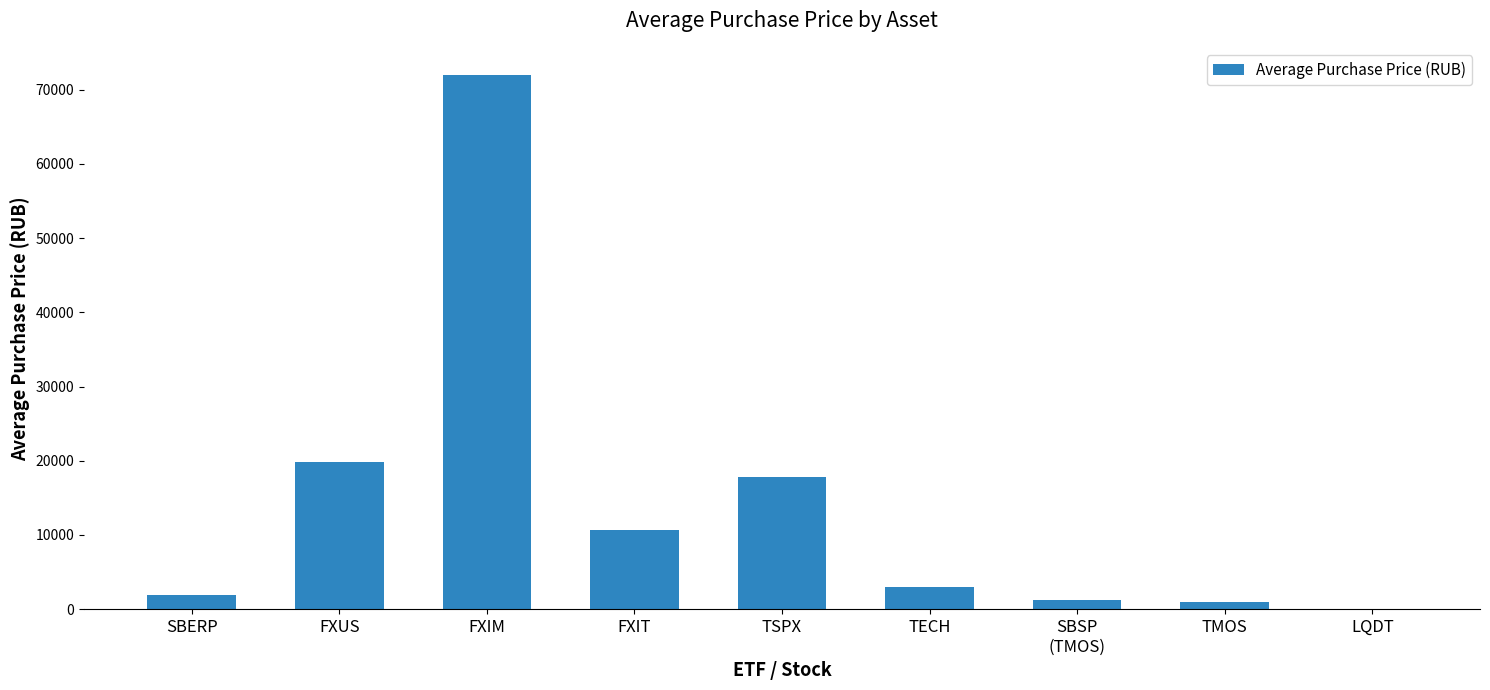

What is the approximate value at TECH?

3037.3